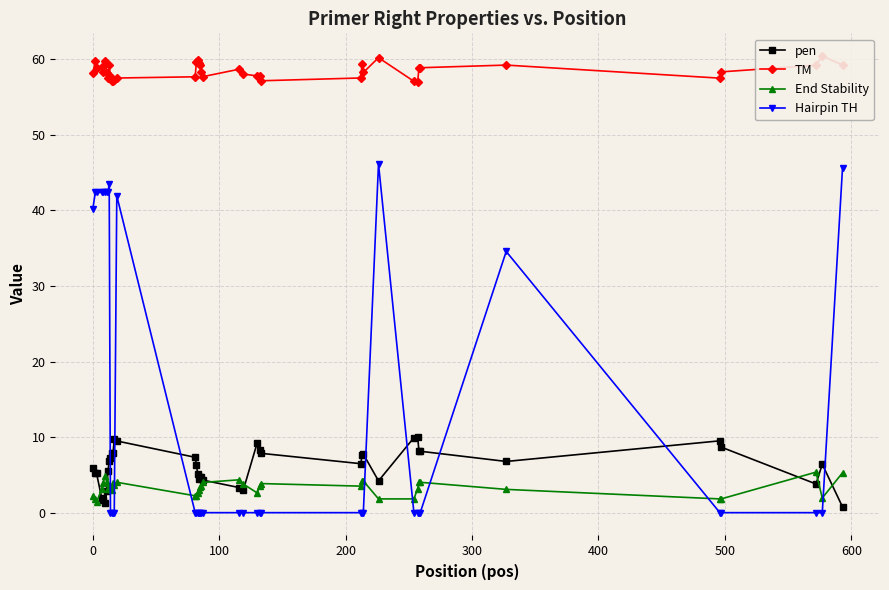

What is the value of the pen point at the 10th from the left?

7.2